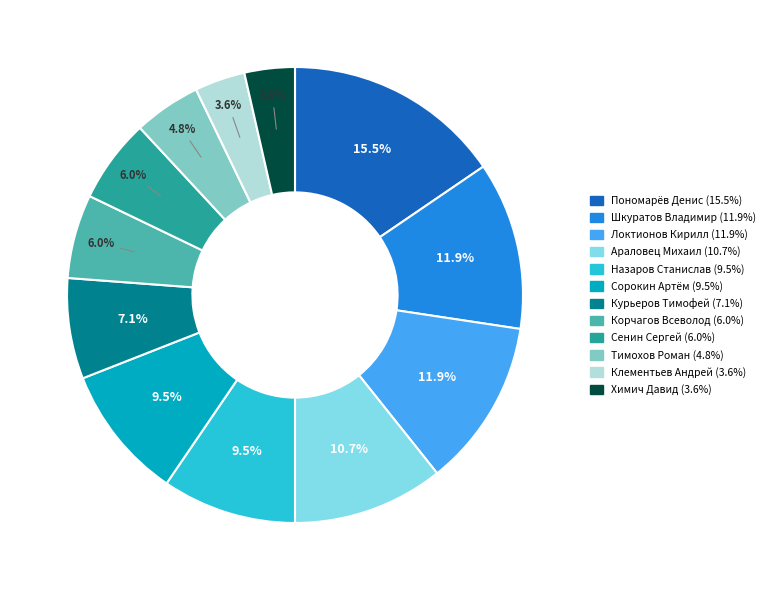

To the nearest percent, what is the combined percentage of Химич Давид and Локтионов Кирилл?

15%